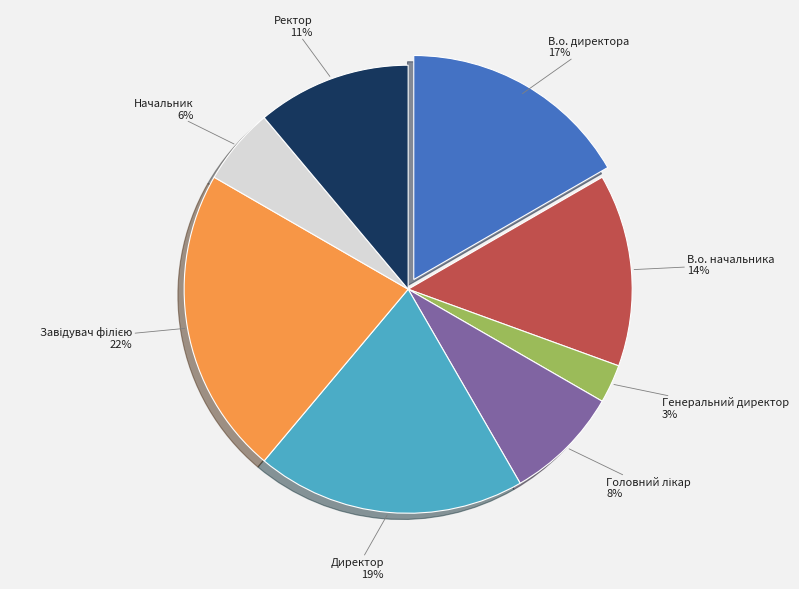

Is it true that Генеральний директор is 8% of the pie?

False